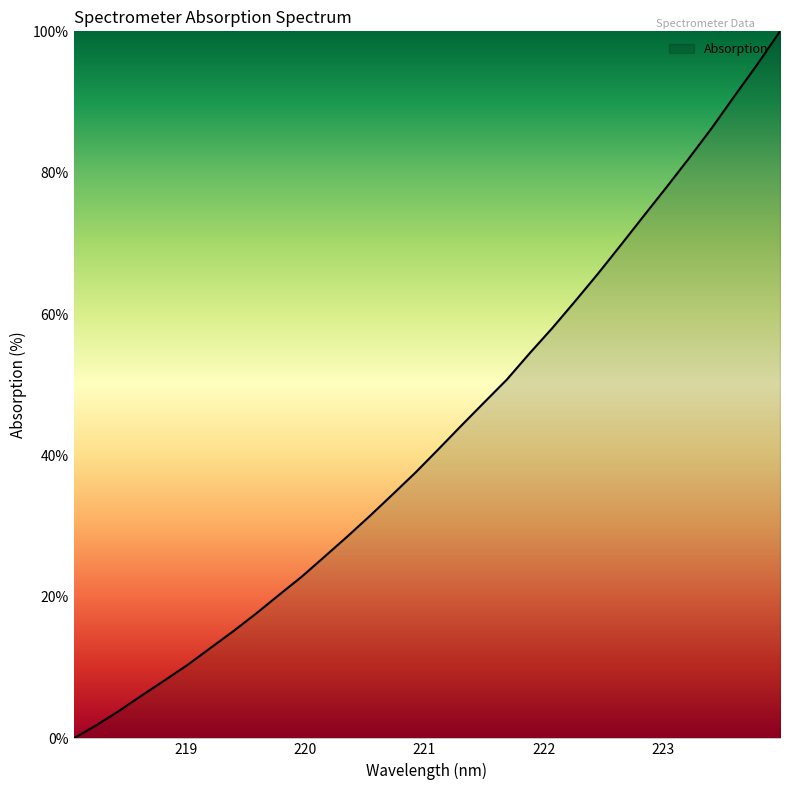

What is the maximum value shown in the chart?

100.0